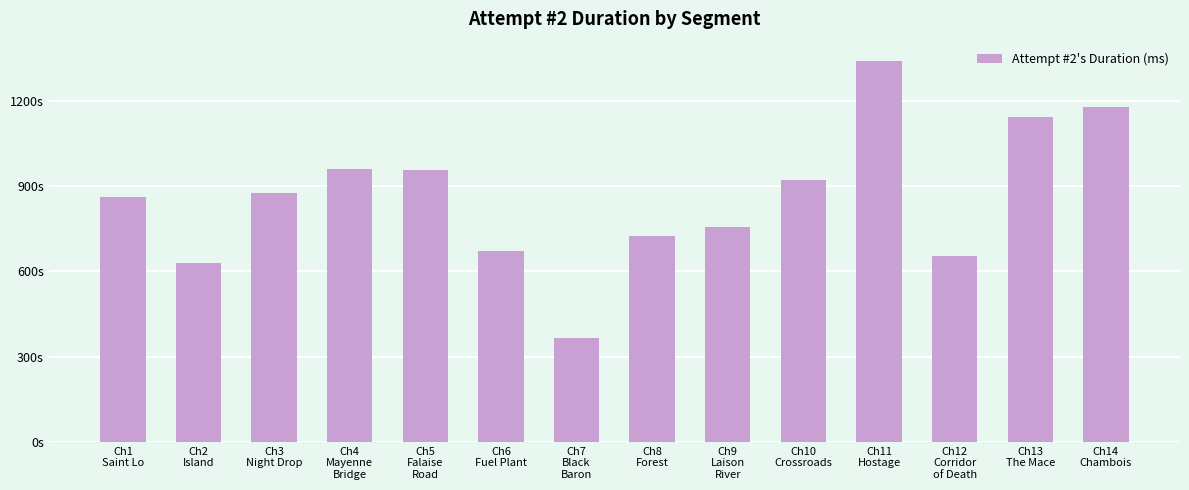

Does the chart contain any negative values?

No